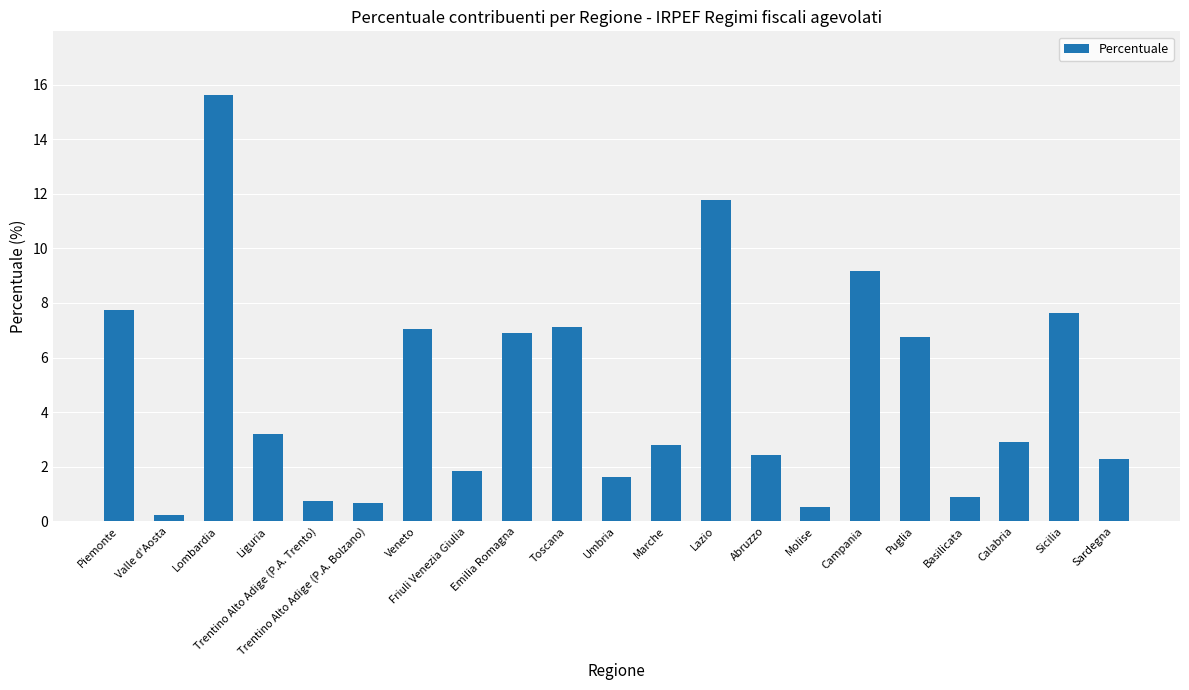

Which has a higher value, Emilia Romagna or Friuli Venezia Giulia?

Emilia Romagna